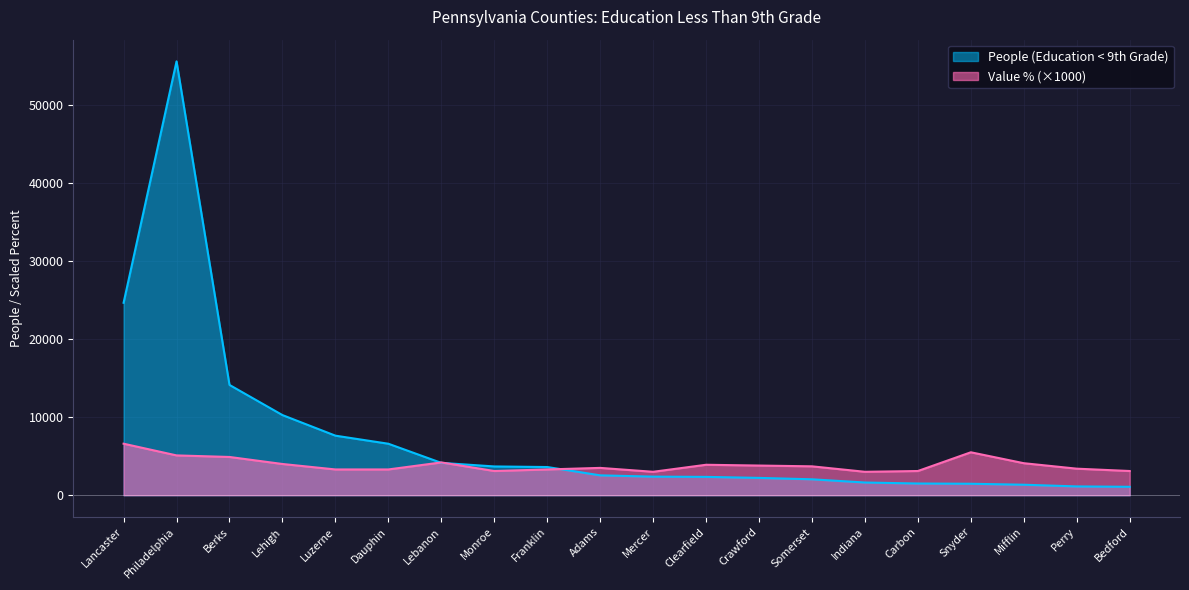

How many data points in Value (Percent) are less than 3700?

10